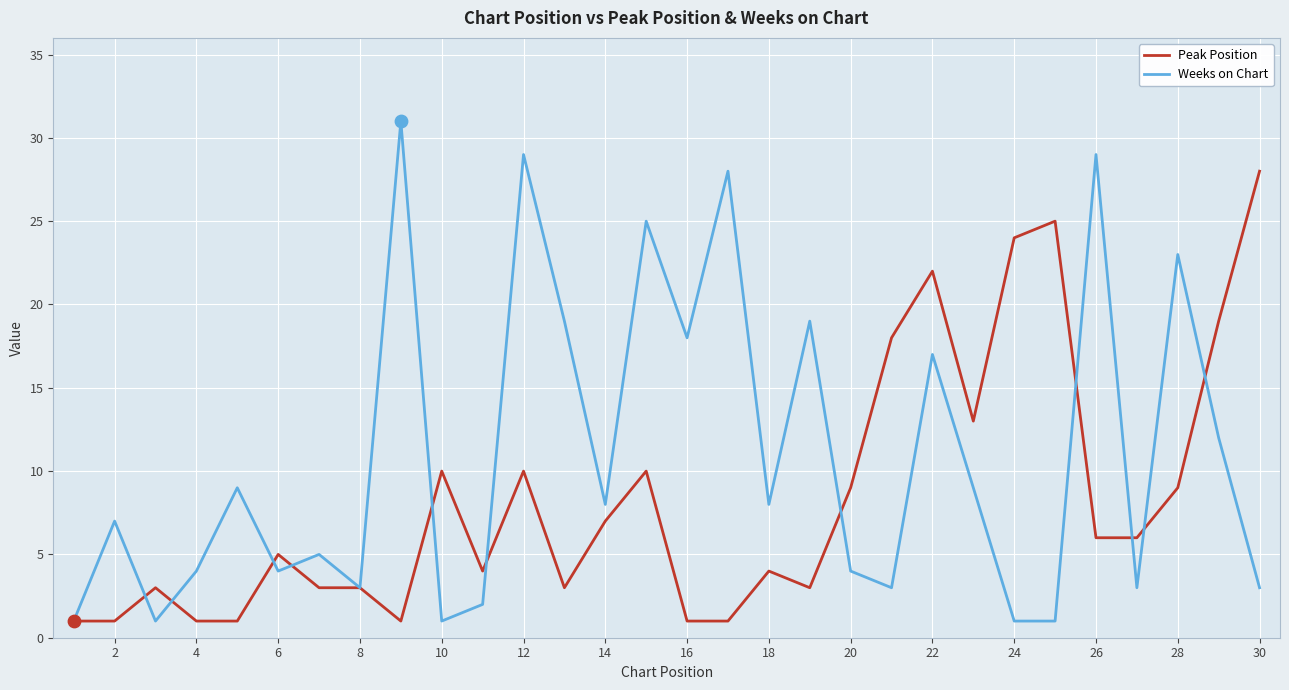

Which series has the widest spread of values?

Weeks on Chart